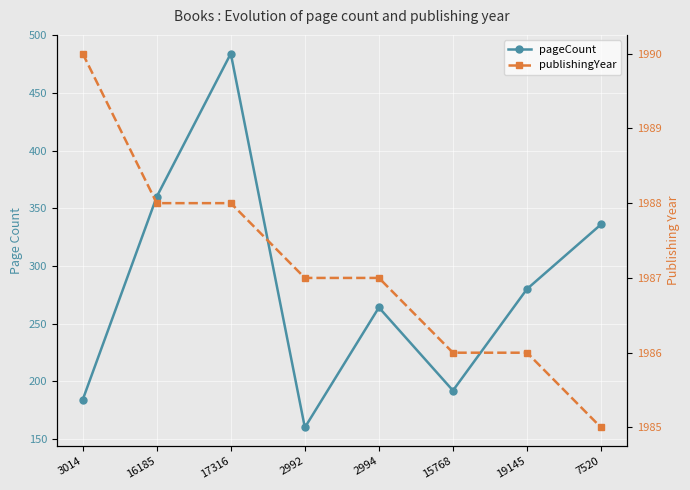

At 2994, list the series in order from largest to smallest.

publishingYear, pageCount